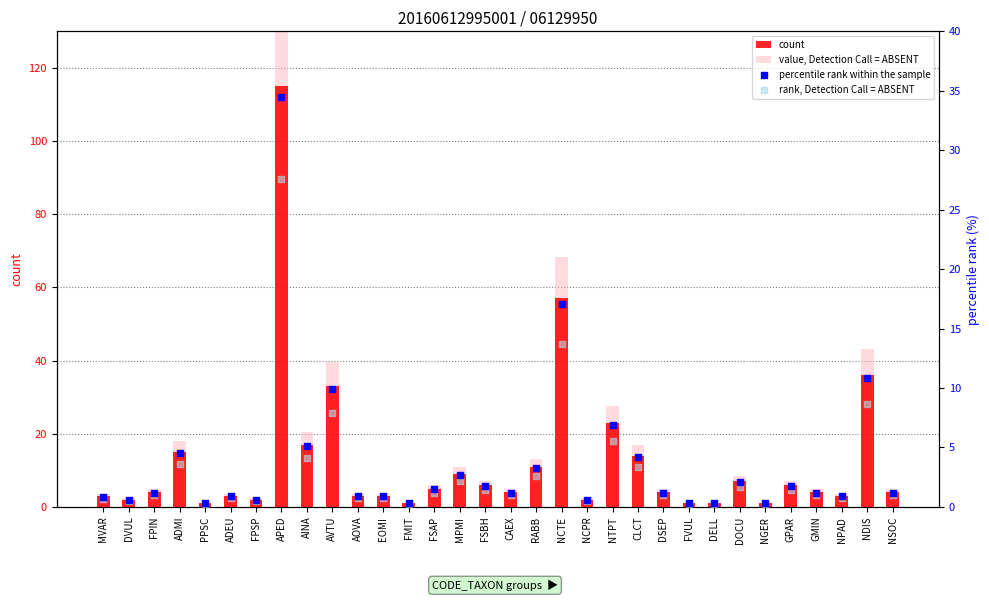

What is the total value across all series at CLCT?

38.4